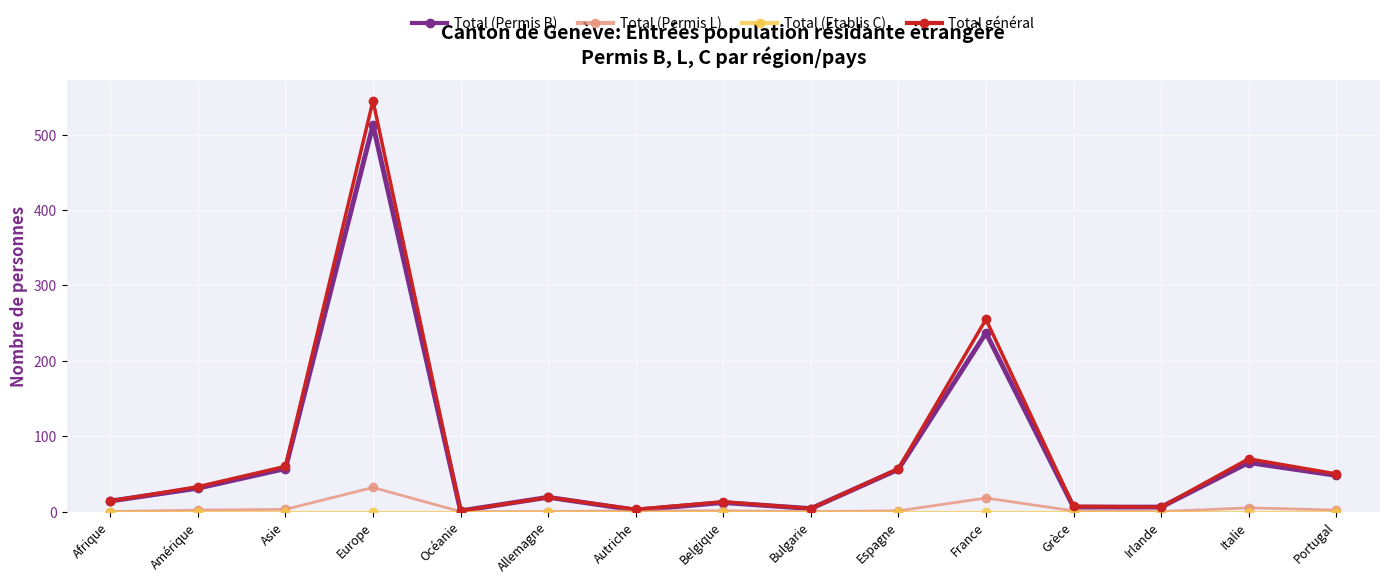

What is the label of the 15th point from the left?

Portugal